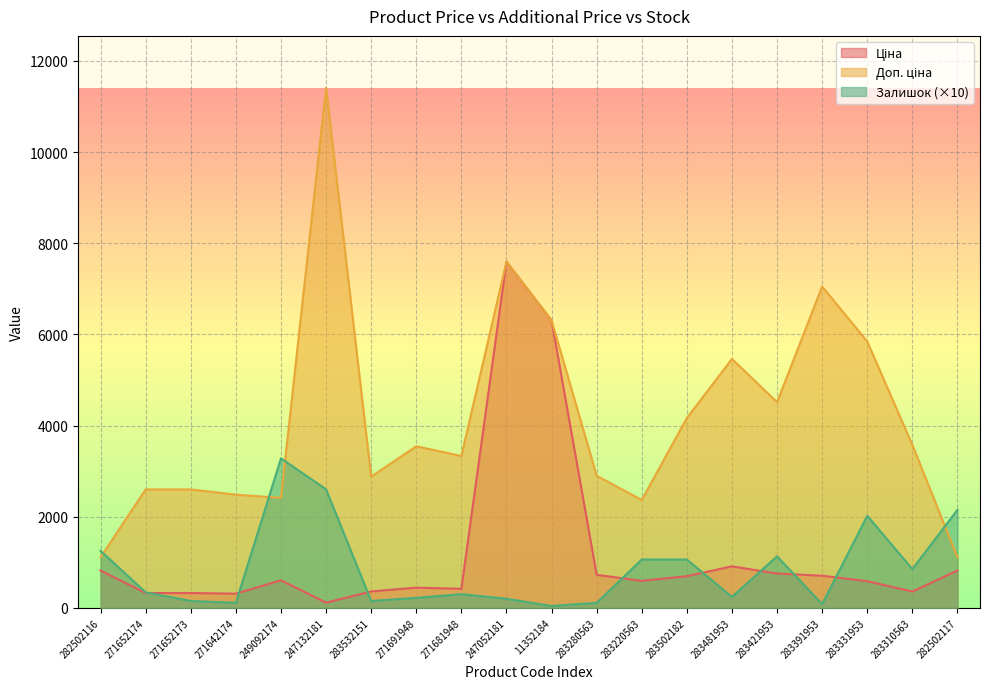

What is the total value across all series at 271681948?

4049.0